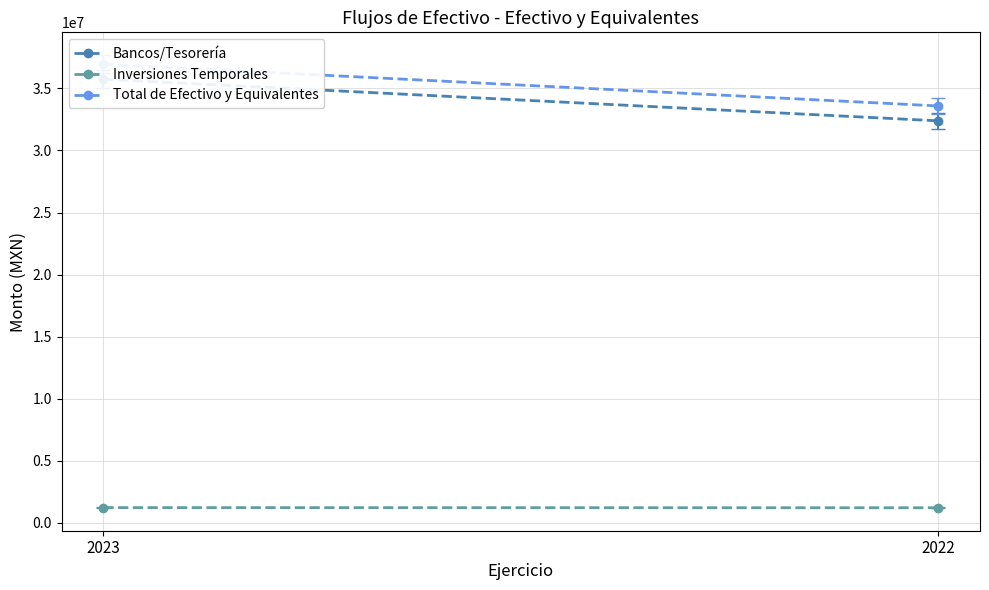

Which has a higher value, 2022 or 2023?

2023